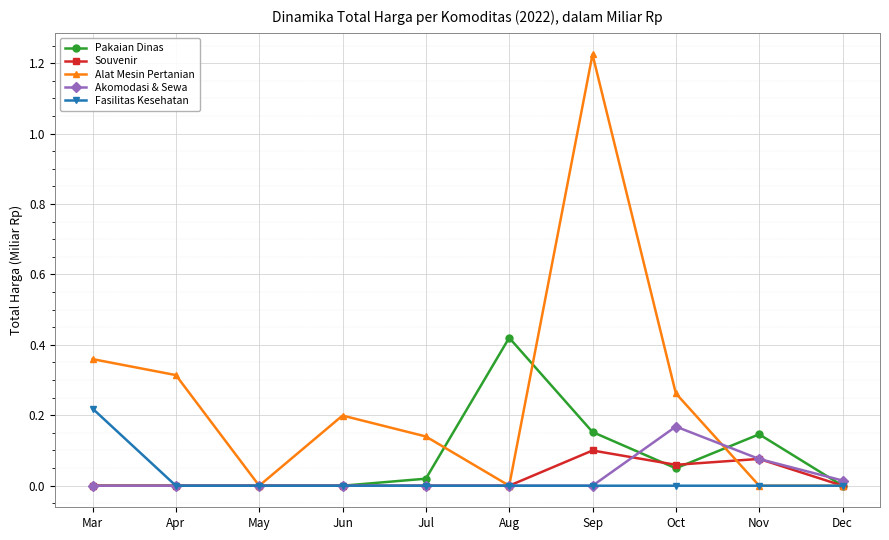

Which series has the largest total across all categories?

Alat Mesin Pertanian